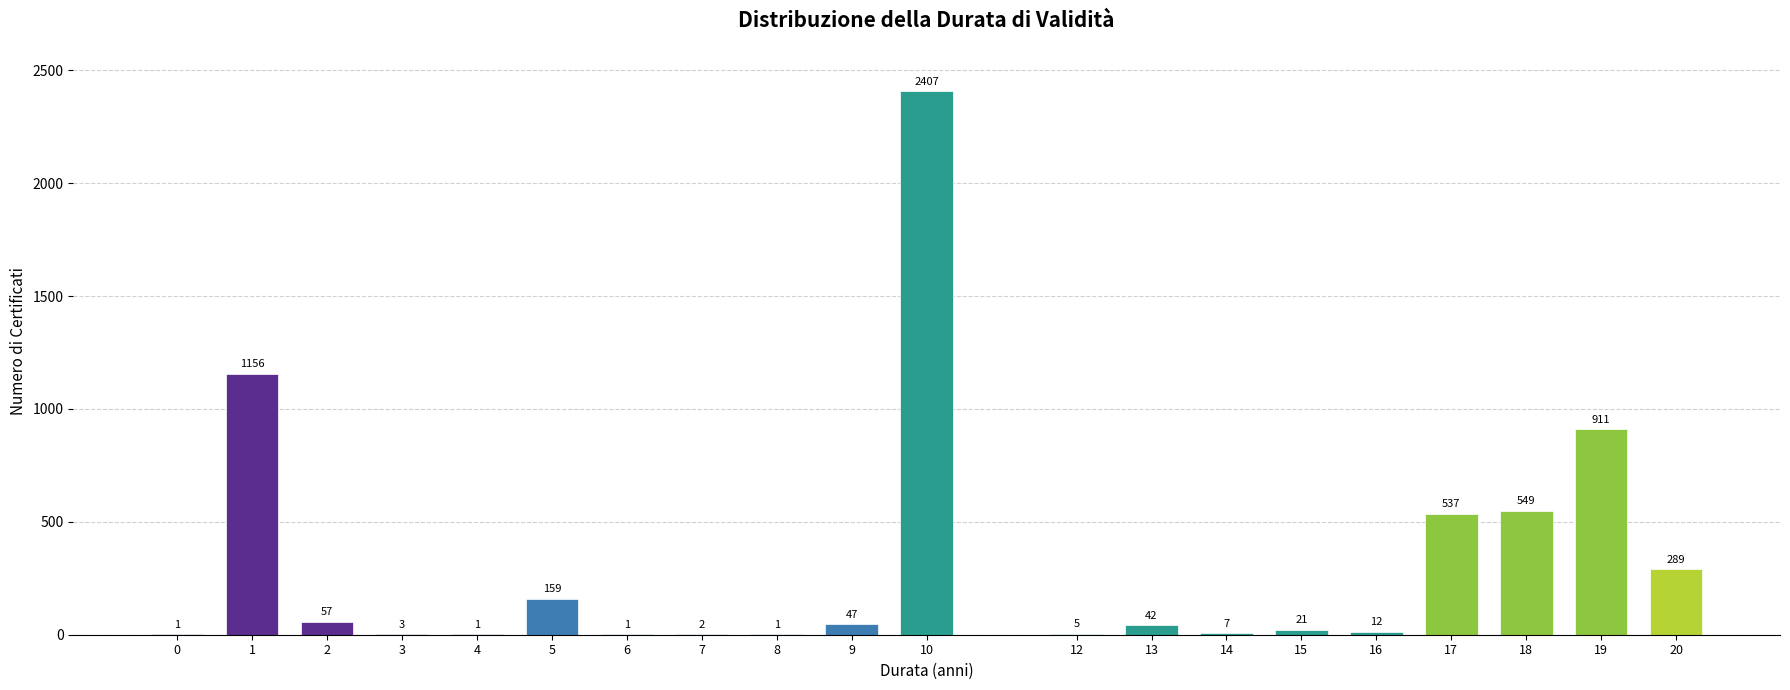

Reading left to right, transcribe all the data shown in this chart.

0=1	1=1156	2=57	3=3	4=1	5=159	6=1	7=2	8=1	9=47	10=2407	12=5	13=42	14=7	15=21	16=12	17=537	18=549	19=911	20=289